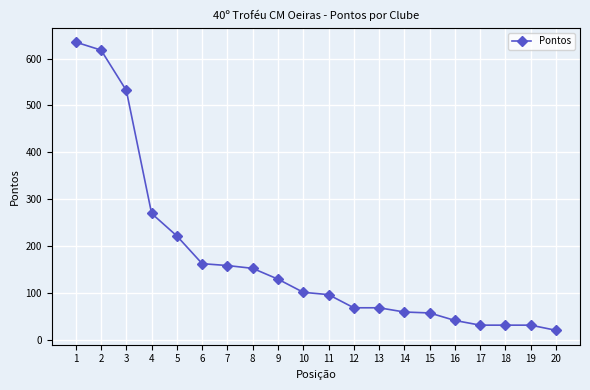

What is the value of the 13th point from the left?

69